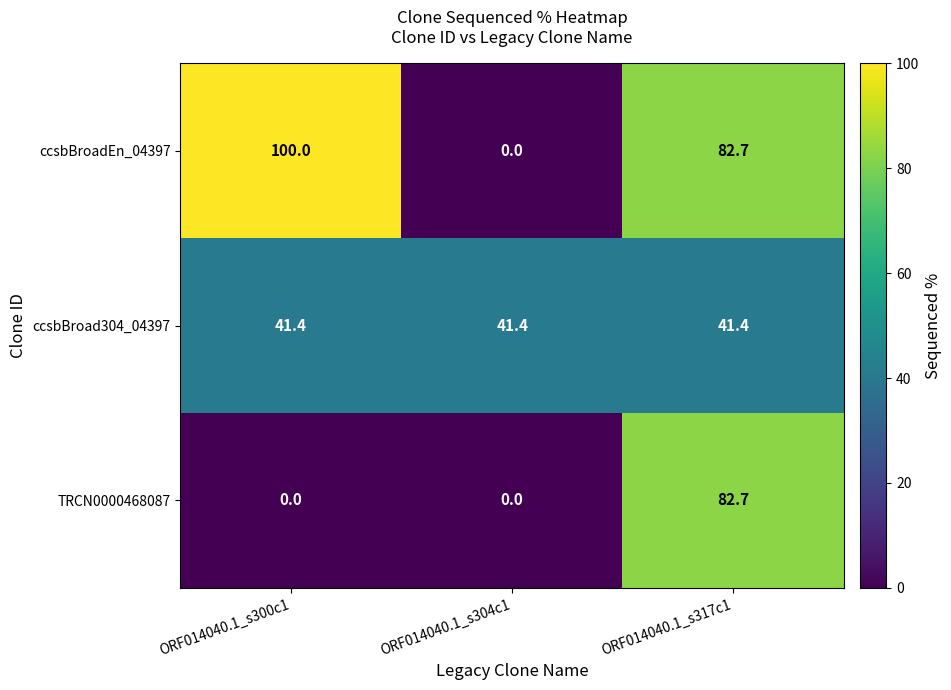

What is the difference between the highest and lowest values at ORF014040.1_s304c1?

41.4